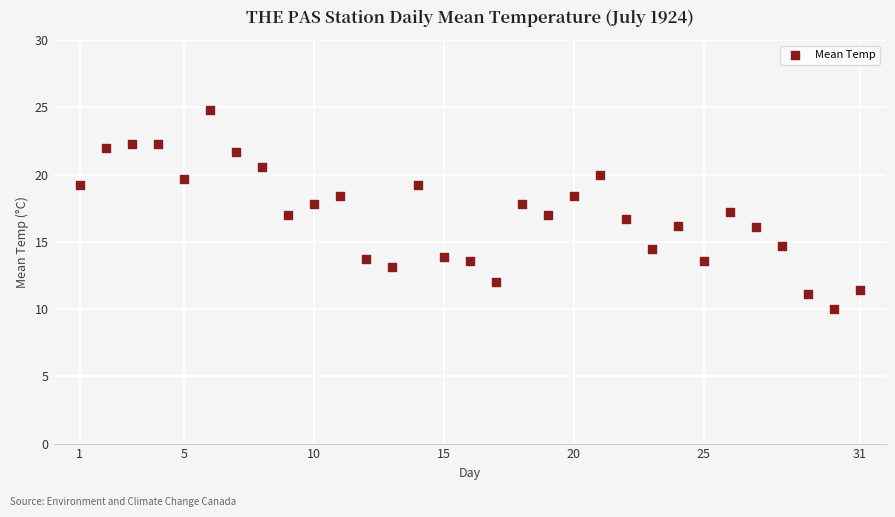

What is the range of X values (max minus min)?

30.0